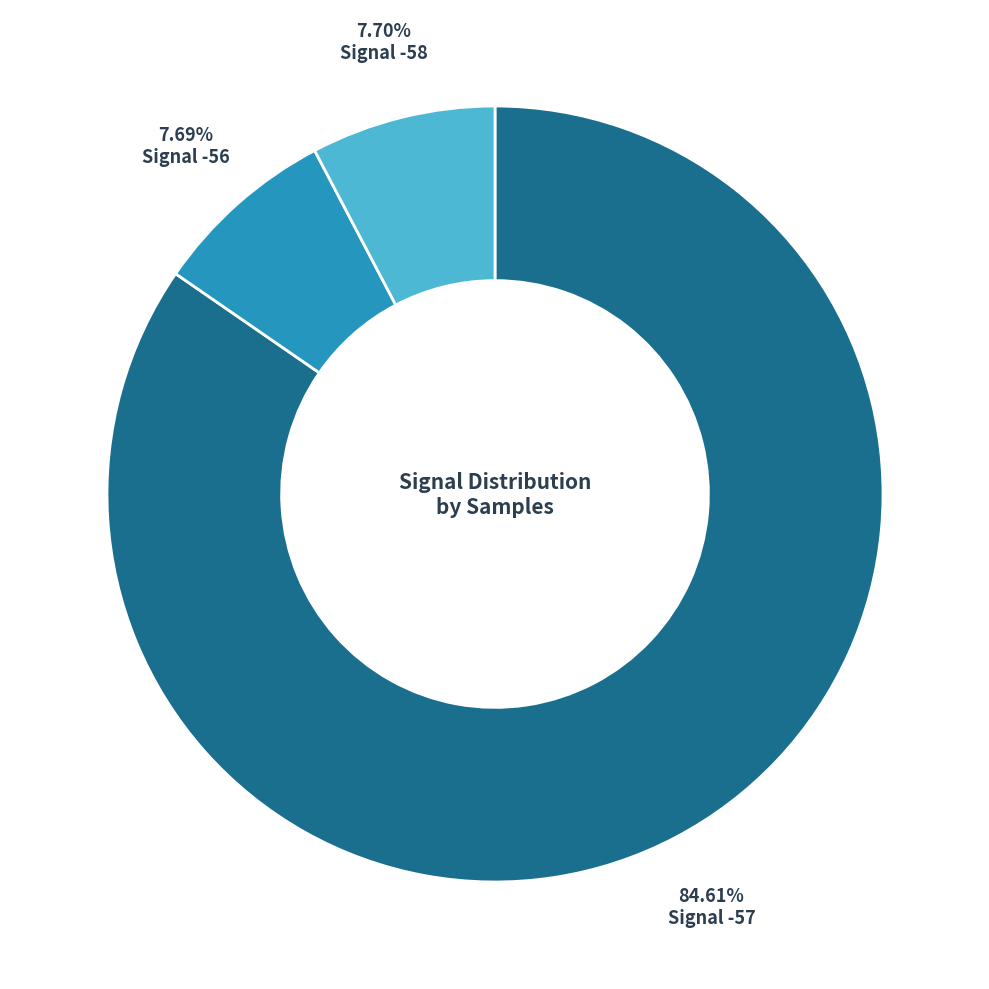

Which has a higher value, Signal -56 or Signal -57?

Signal -57